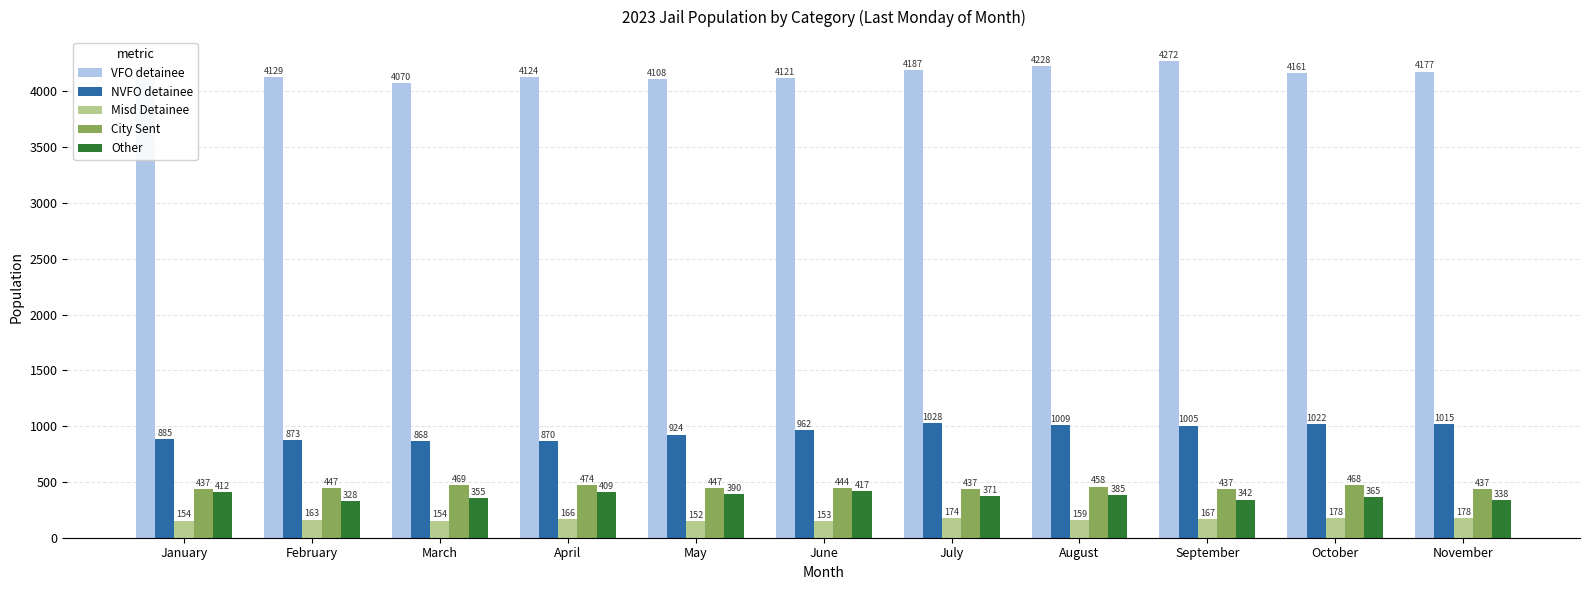

Reading left to right, what are all the values shown in this chart?

VFO detainee: January=4130	February=4129	March=4070	April=4124	May=4108	June=4121	July=4187	August=4228	September=4272	October=4161	November=4177
NVFO detainee: January=885	February=873	March=868	April=870	May=924	June=962	July=1028	August=1009	September=1005	October=1022	November=1015
Misd Detainee: January=154	February=163	March=154	April=166	May=152	June=153	July=174	August=159	September=167	October=178	November=178
City Sent: January=437	February=447	March=469	April=474	May=447	June=444	July=437	August=458	September=437	October=468	November=437
Other: January=412	February=328	March=355	April=409	May=390	June=417	July=371	August=385	September=342	October=365	November=338